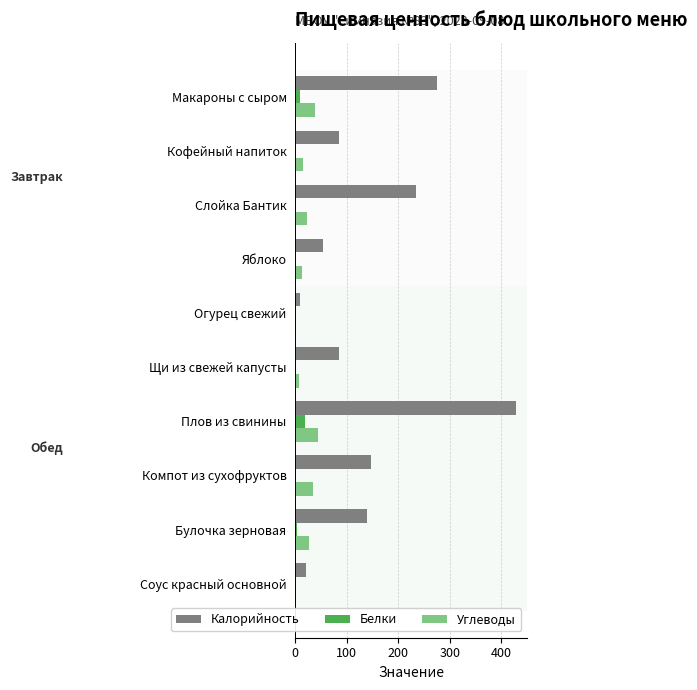

Which label corresponds to the largest value in the chart?

Плов из свинины